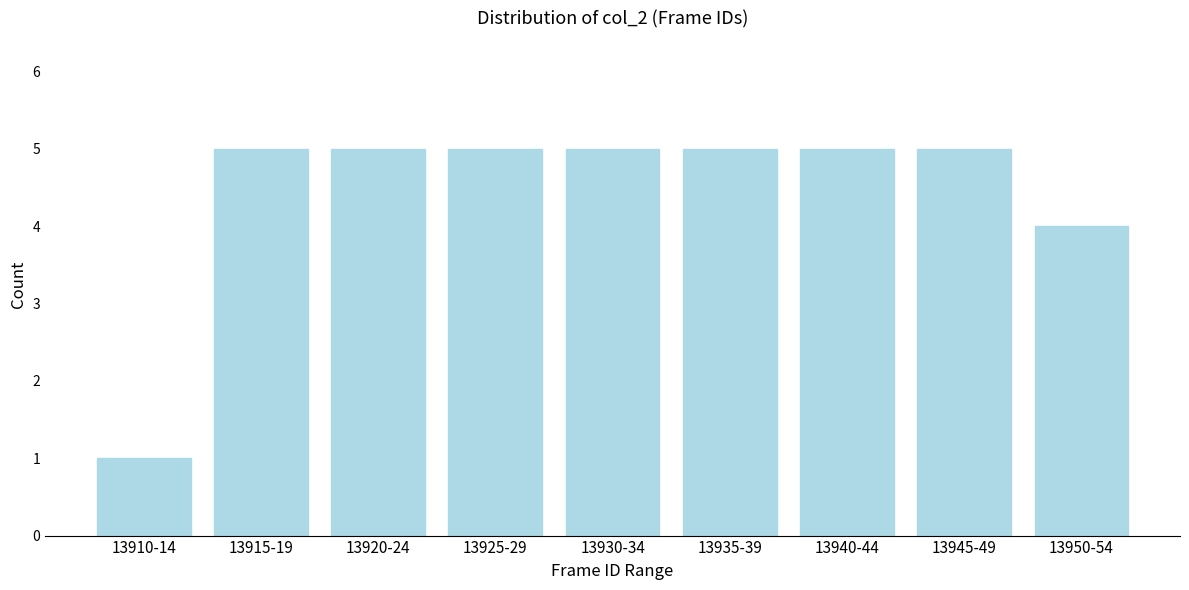

Reading left to right, what are all the values shown in this chart?

1	5	5	5	5	5	5	5	4